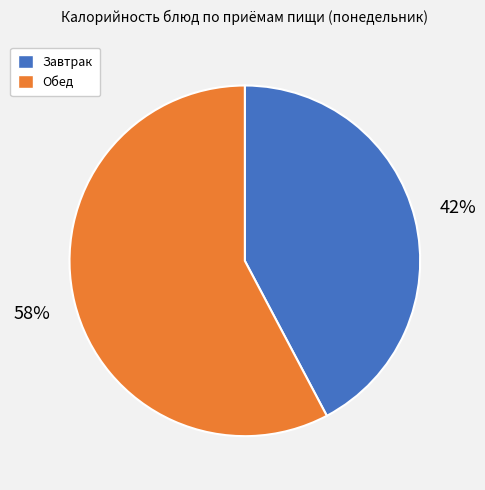

How many slices are in this pie chart?

2